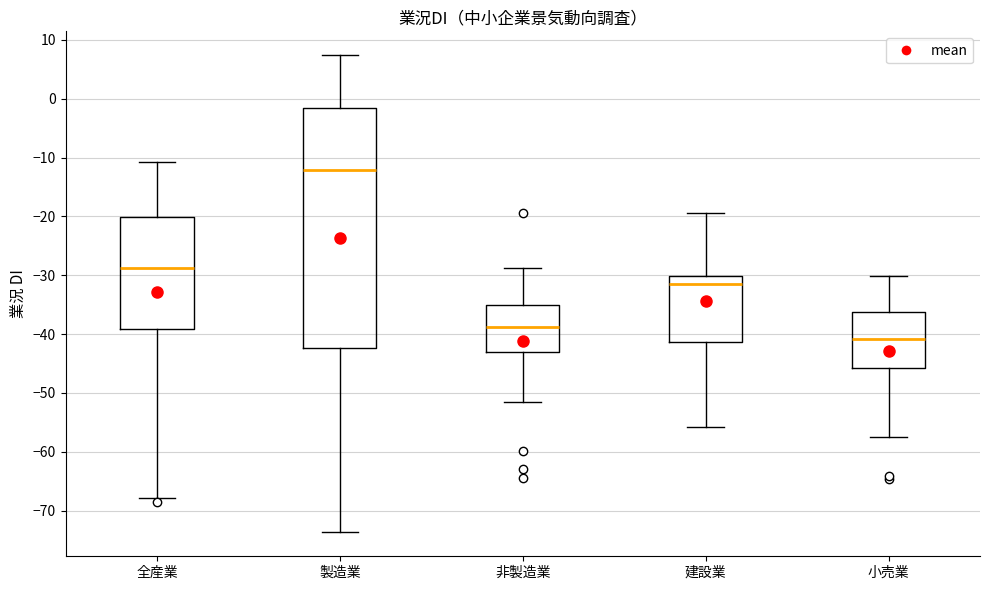

Comparing the boxes themselves (not the whiskers), which one is the tallest?

製造業